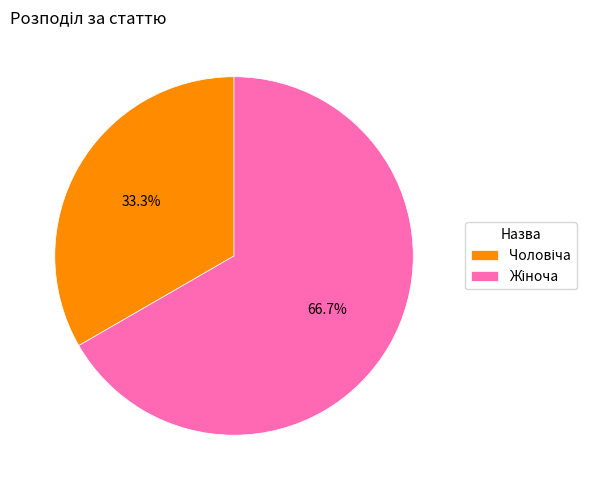

Does any single category account for the majority?

Yes